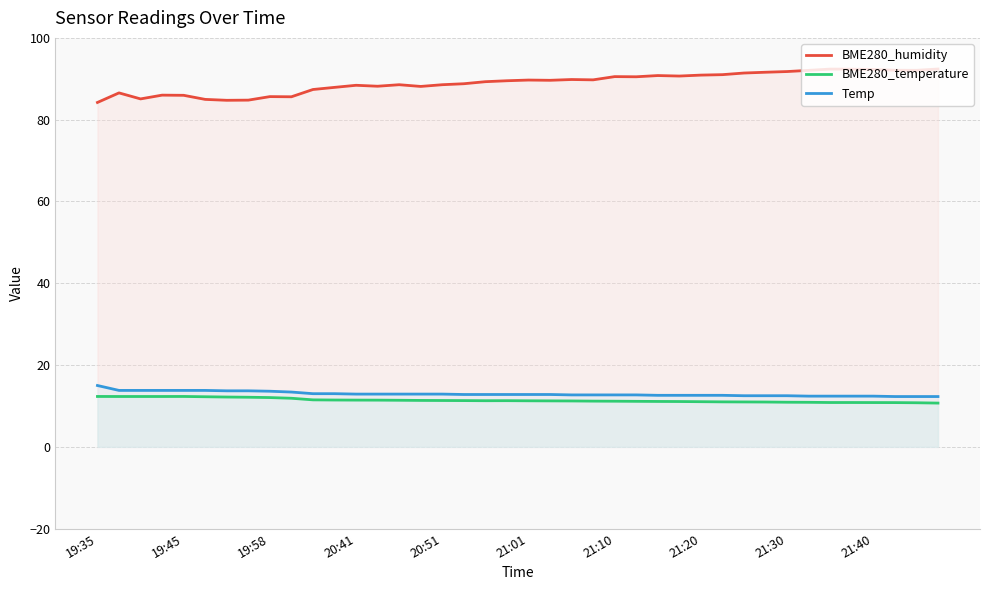

At how many categories does at least one series exceed 66?

40